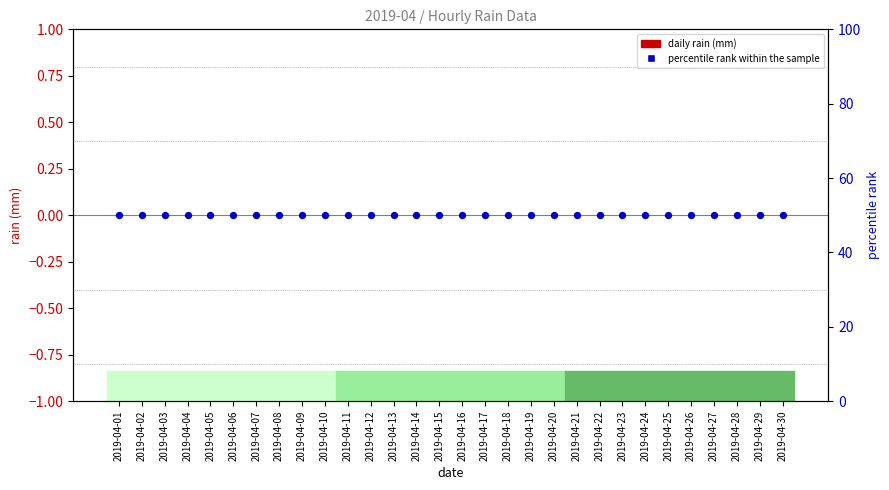

What are all the series names shown in the legend?

daily rain (mm), percentile rank within the sample